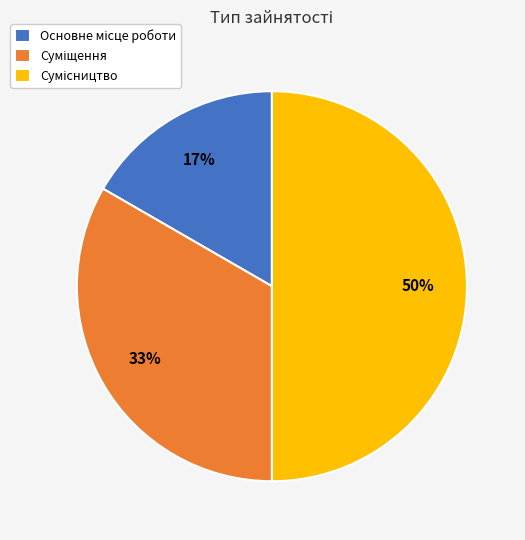

To the nearest percent, what is the difference between the largest and smallest slice percentages?

33%